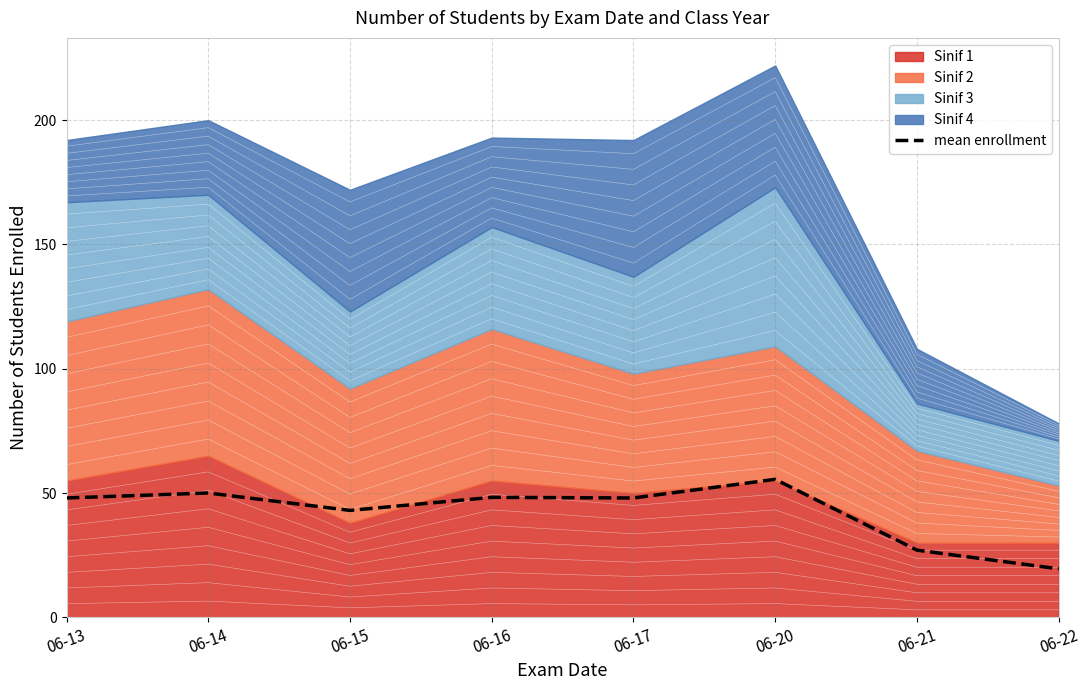

What is the value of the 7th point from the left?

27.0